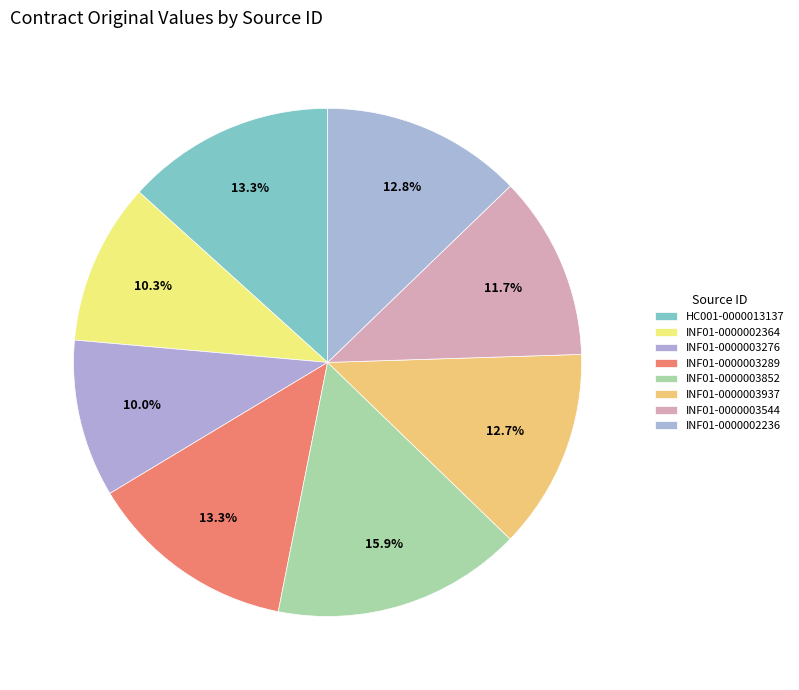

True or false: INF01-0000002364 accounts for 10% of the total.

True